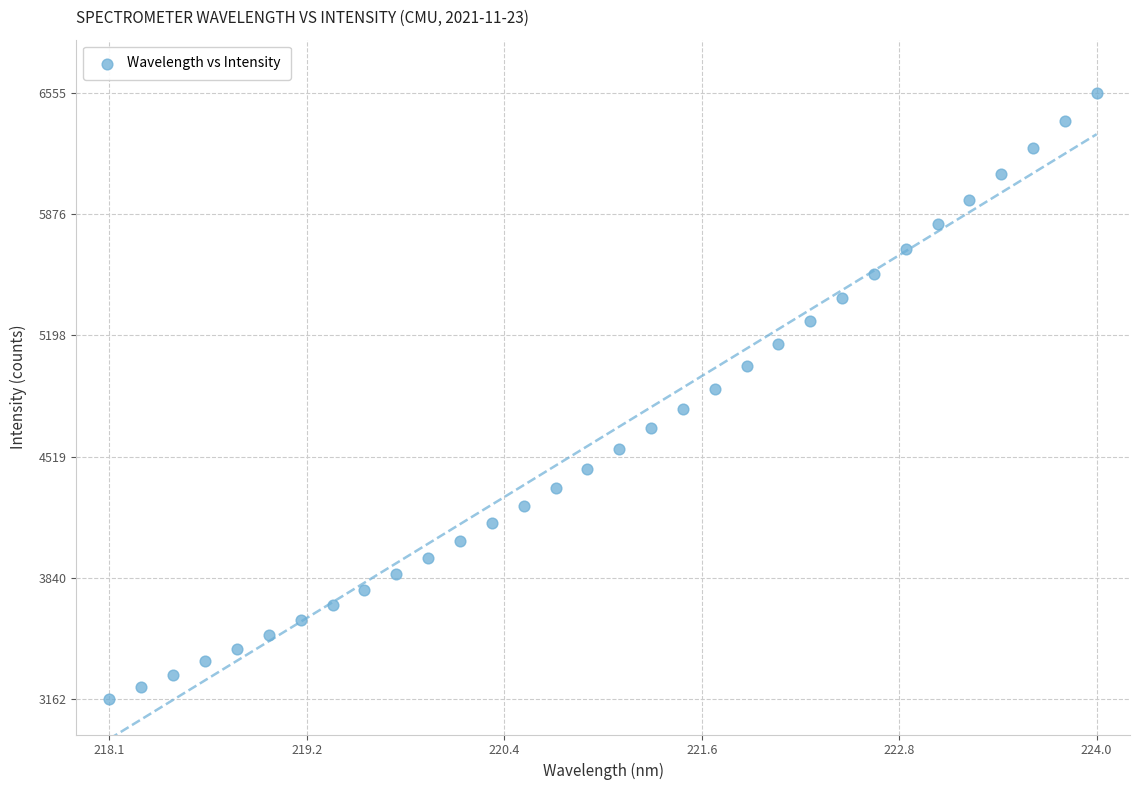

What is the range of X values (max minus min)?

5.9